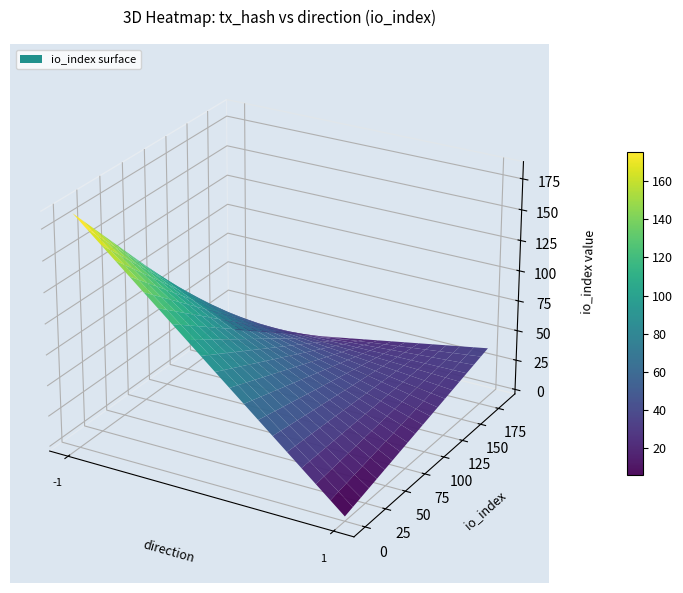

Which label corresponds to the largest value in the chart?

io_index